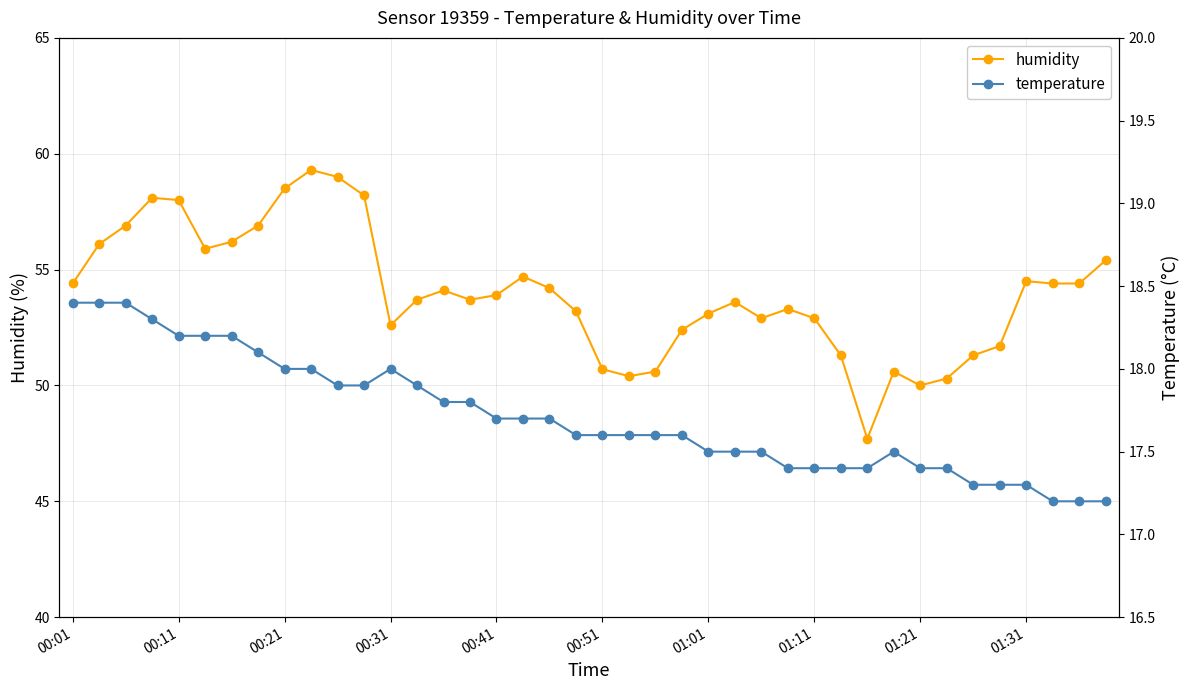

What is the approximate value of humidity at 00:01?

54.4